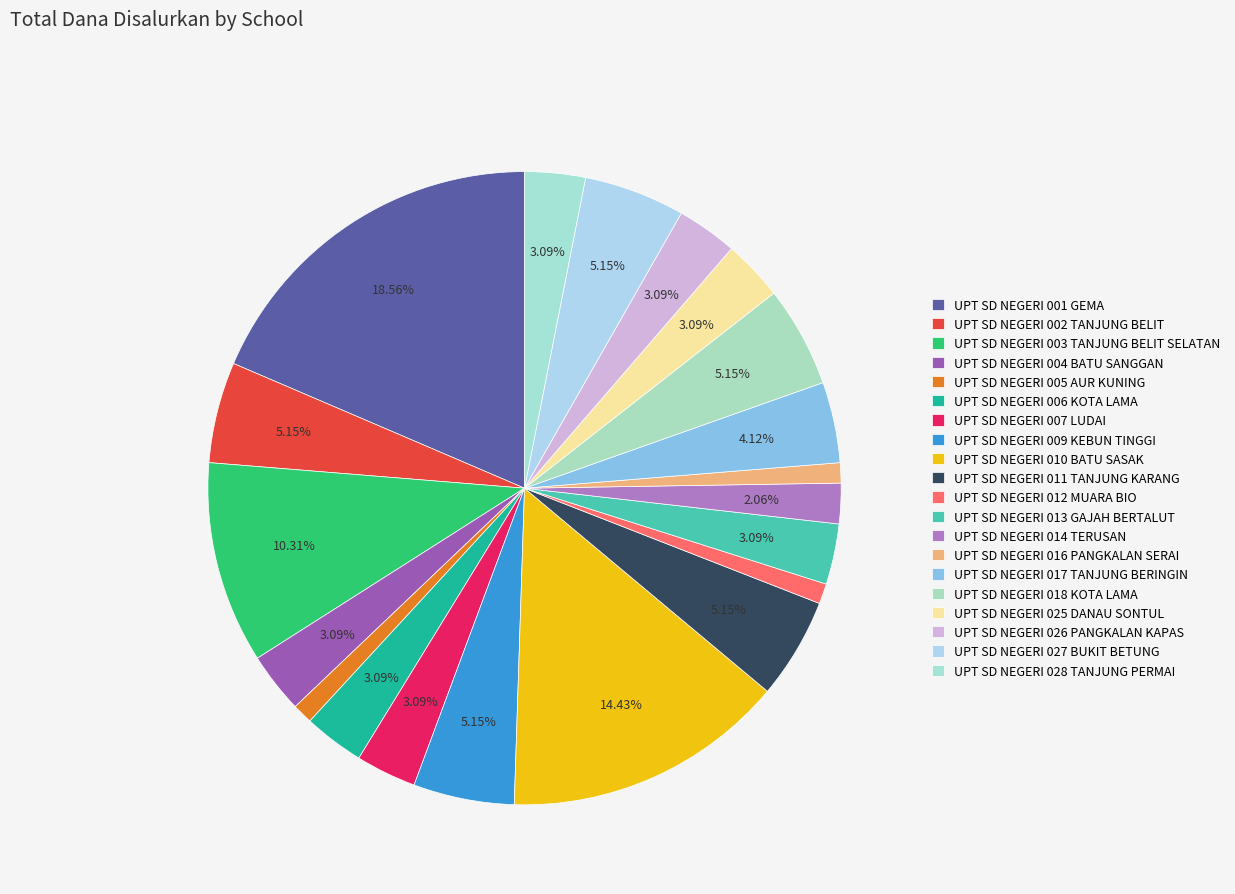

Does any single category account for the majority?

No